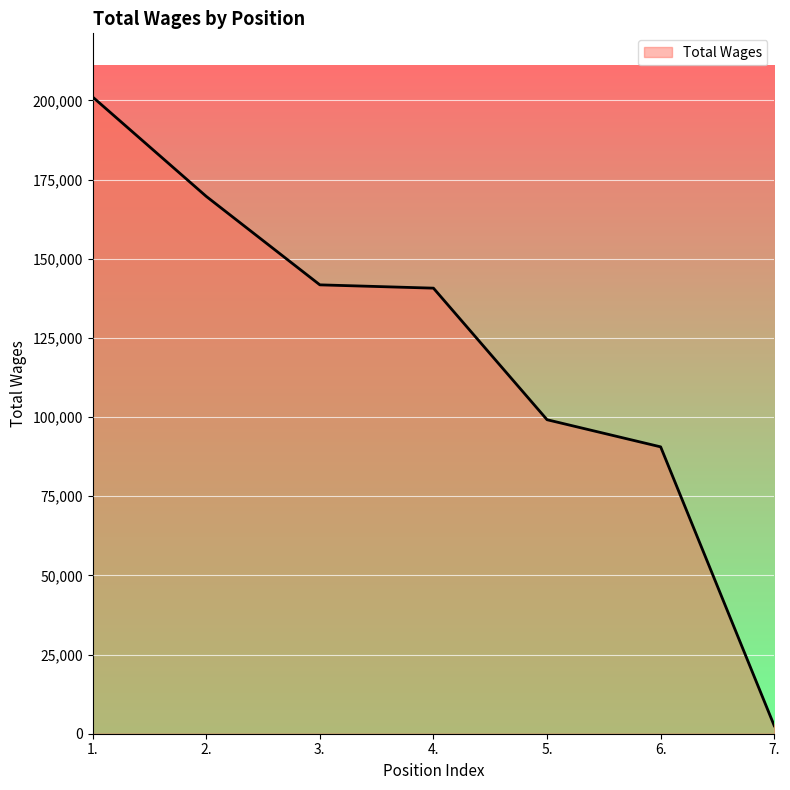

Does the chart display data point markers on the line(s)?

No